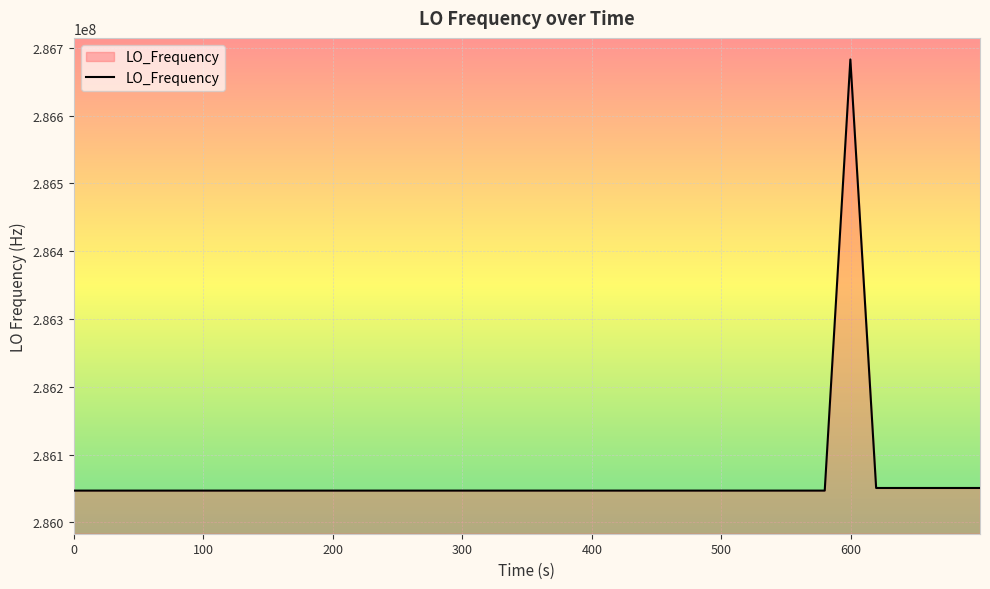

What is the greatest value displayed?

286682711.4